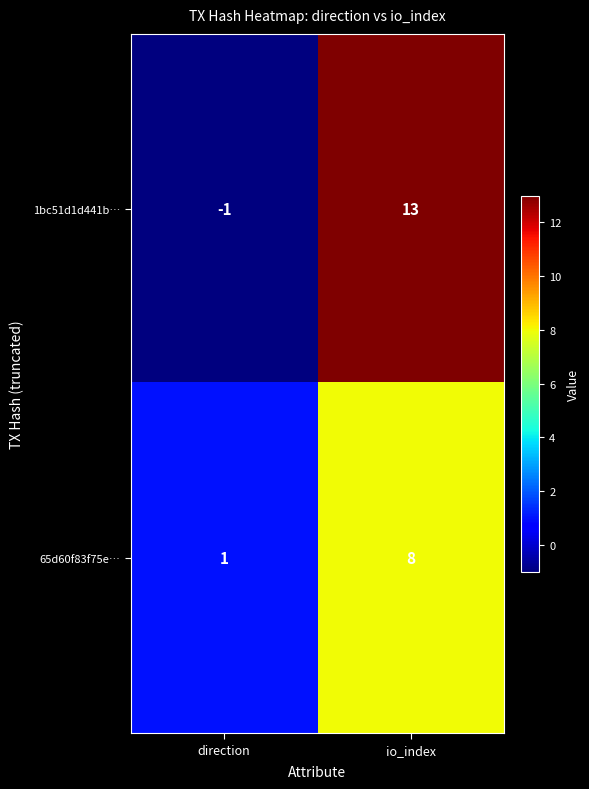

Which series has the largest total across all categories?

1bc51d1d441b…